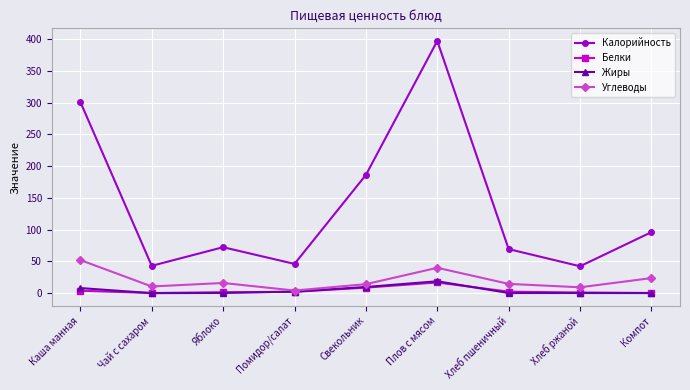

At which category does Калорийность reach its first local peak?

Яблоко